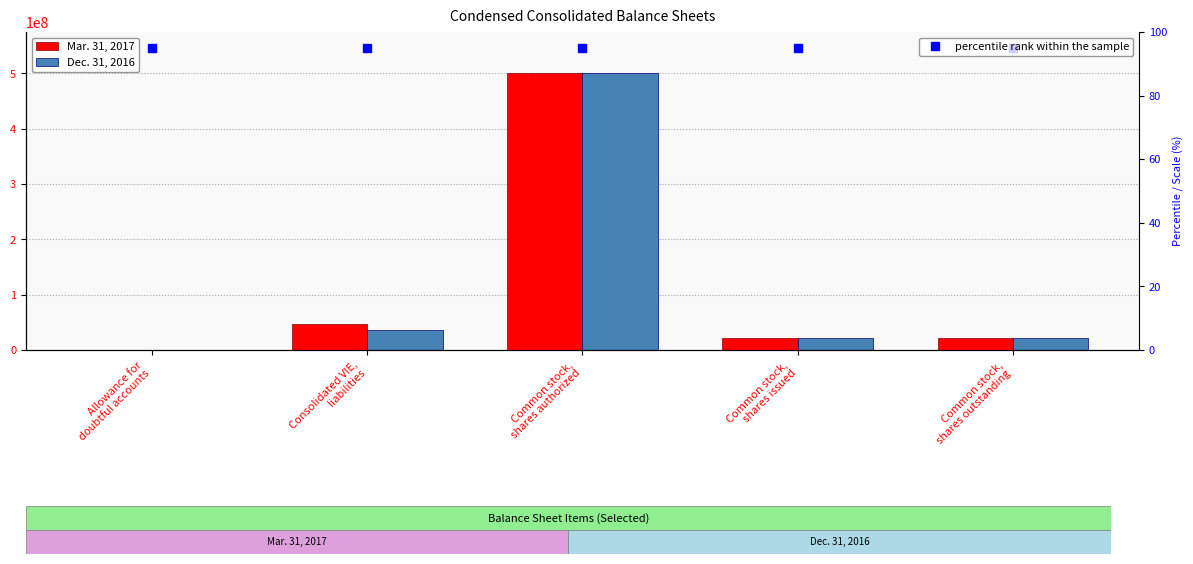

True or false: percentile rank within the sample has a value of 95 at Common stock,
shares outstanding.

True